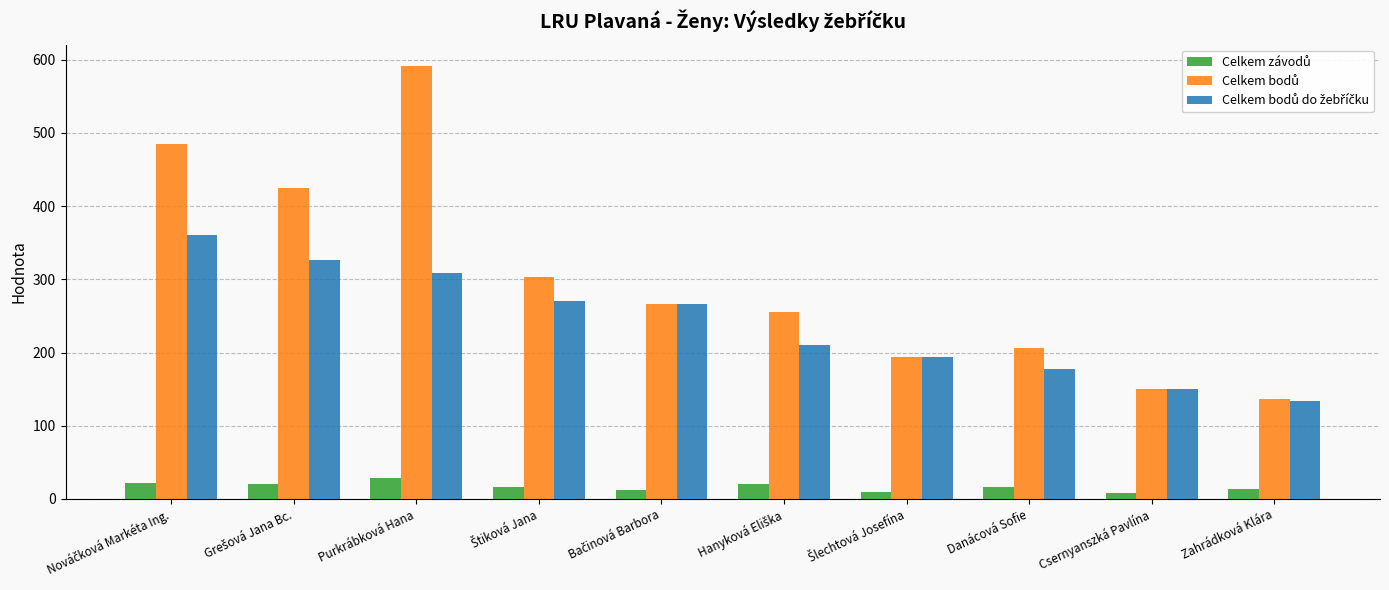

Which category has the highest value across all series?

Purkrábková Hana